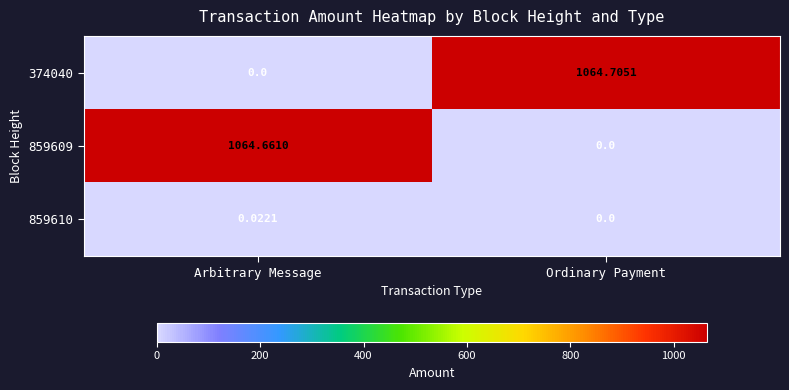

What is the total value across all series at Ordinary Payment?

1064.7